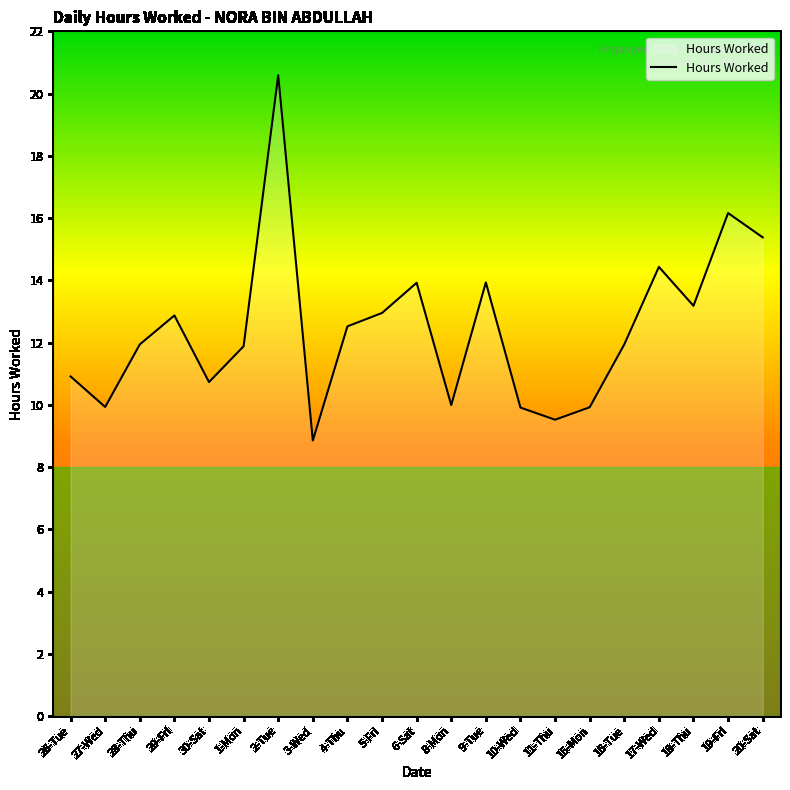

Which has a higher value, 29-Fri or 6-Sat?

6-Sat